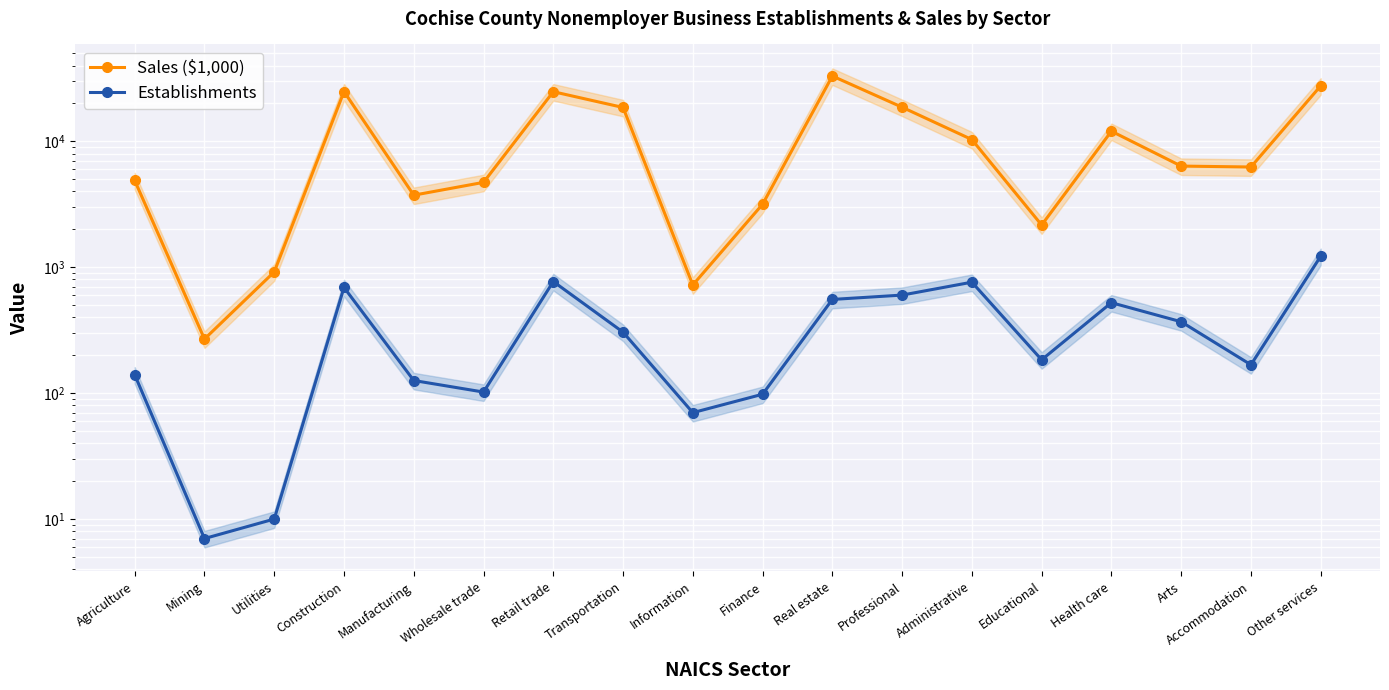

Which series has the widest spread of values?

Sales ($1,000)